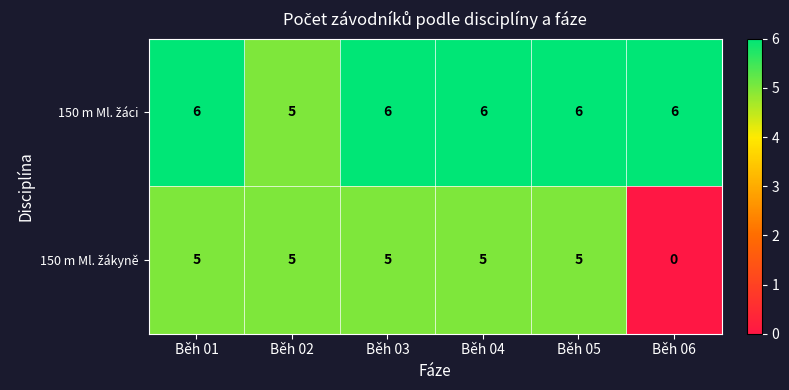

At how many categories does at least one series exceed 4?

6